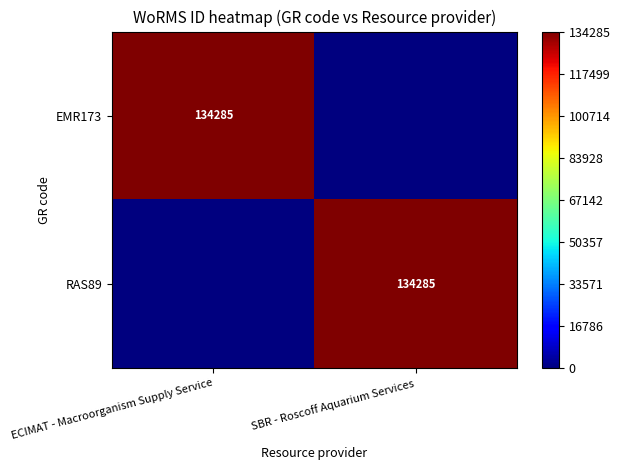

The RAS89 series shows 49427 at SBR - Roscoff Aquarium Services. True or false?

False